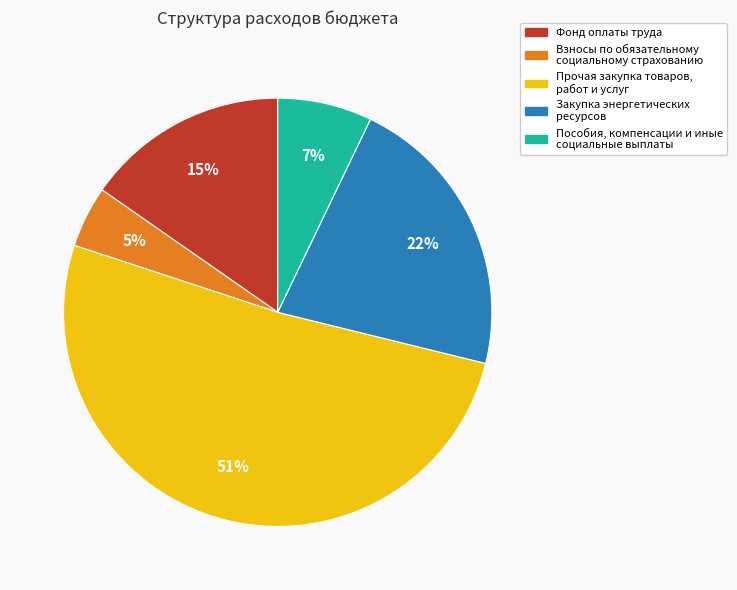

Which has a higher value, Пособия, компенсации и иные социальные выплаты or Взносы по обязательному социальному страхованию?

Пособия, компенсации и иные социальные выплаты